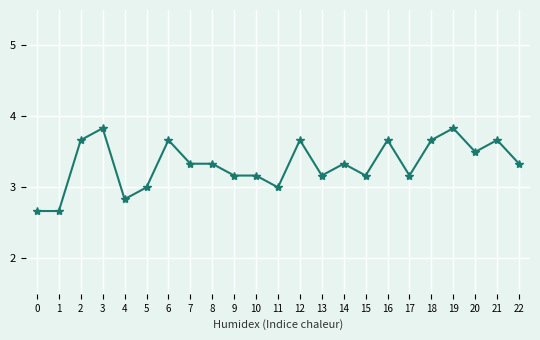

What is the sum of the values at 19 and 14?

7.2